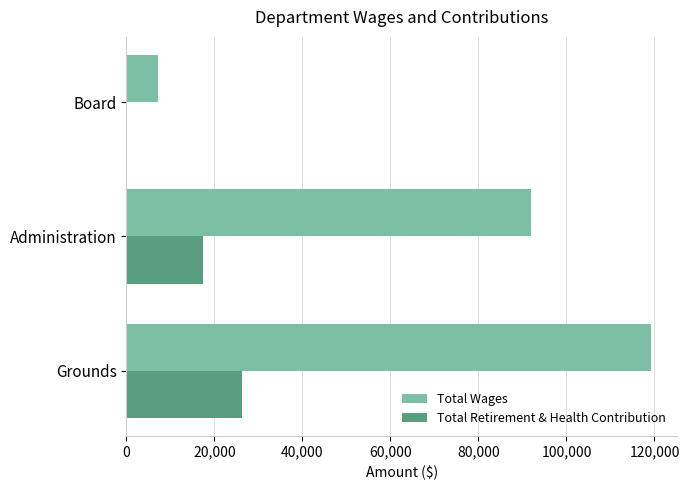

Which series has the largest total across all categories?

Total Wages